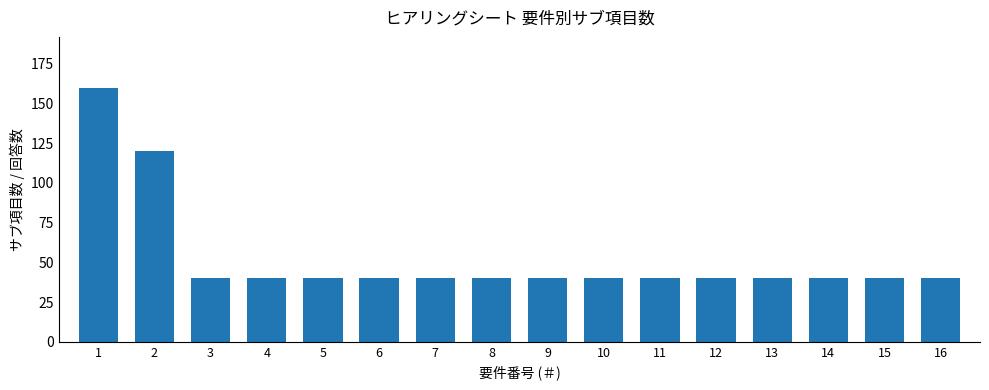

What is the minimum value shown in the chart?

40